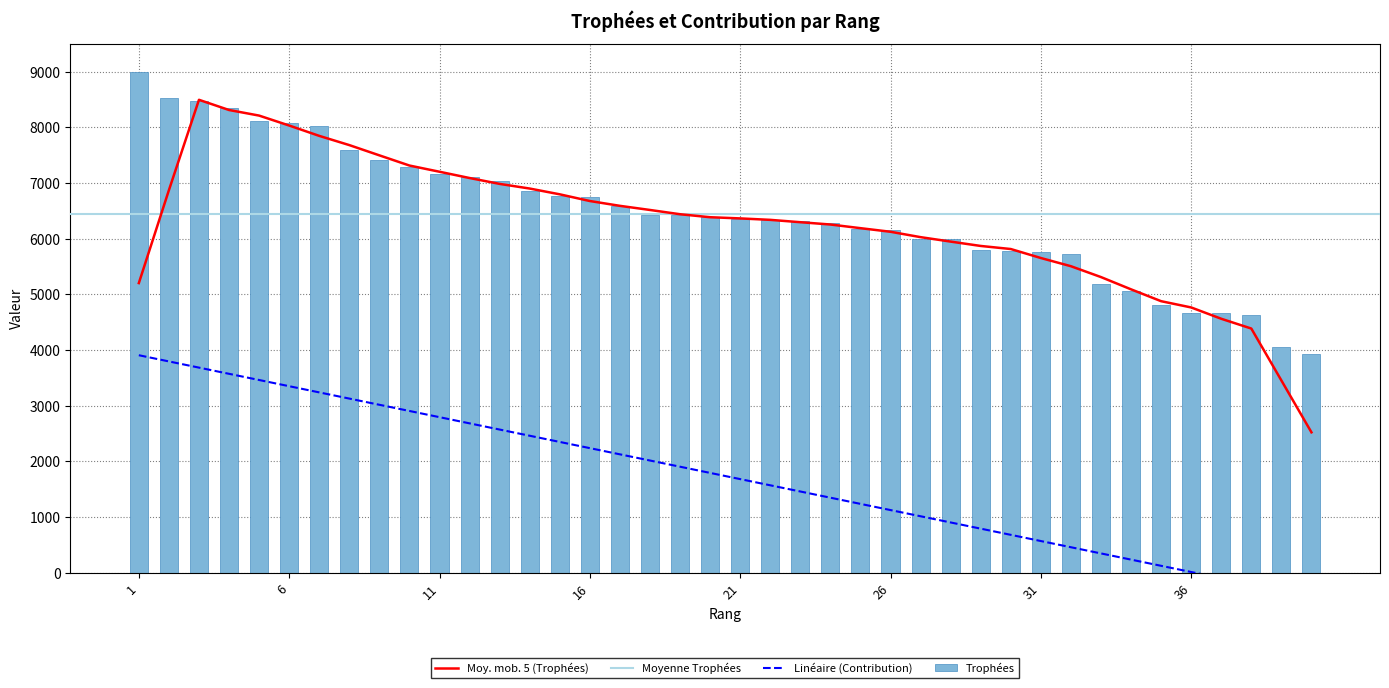

Which series changed the most between 8 and 36?

Contribution